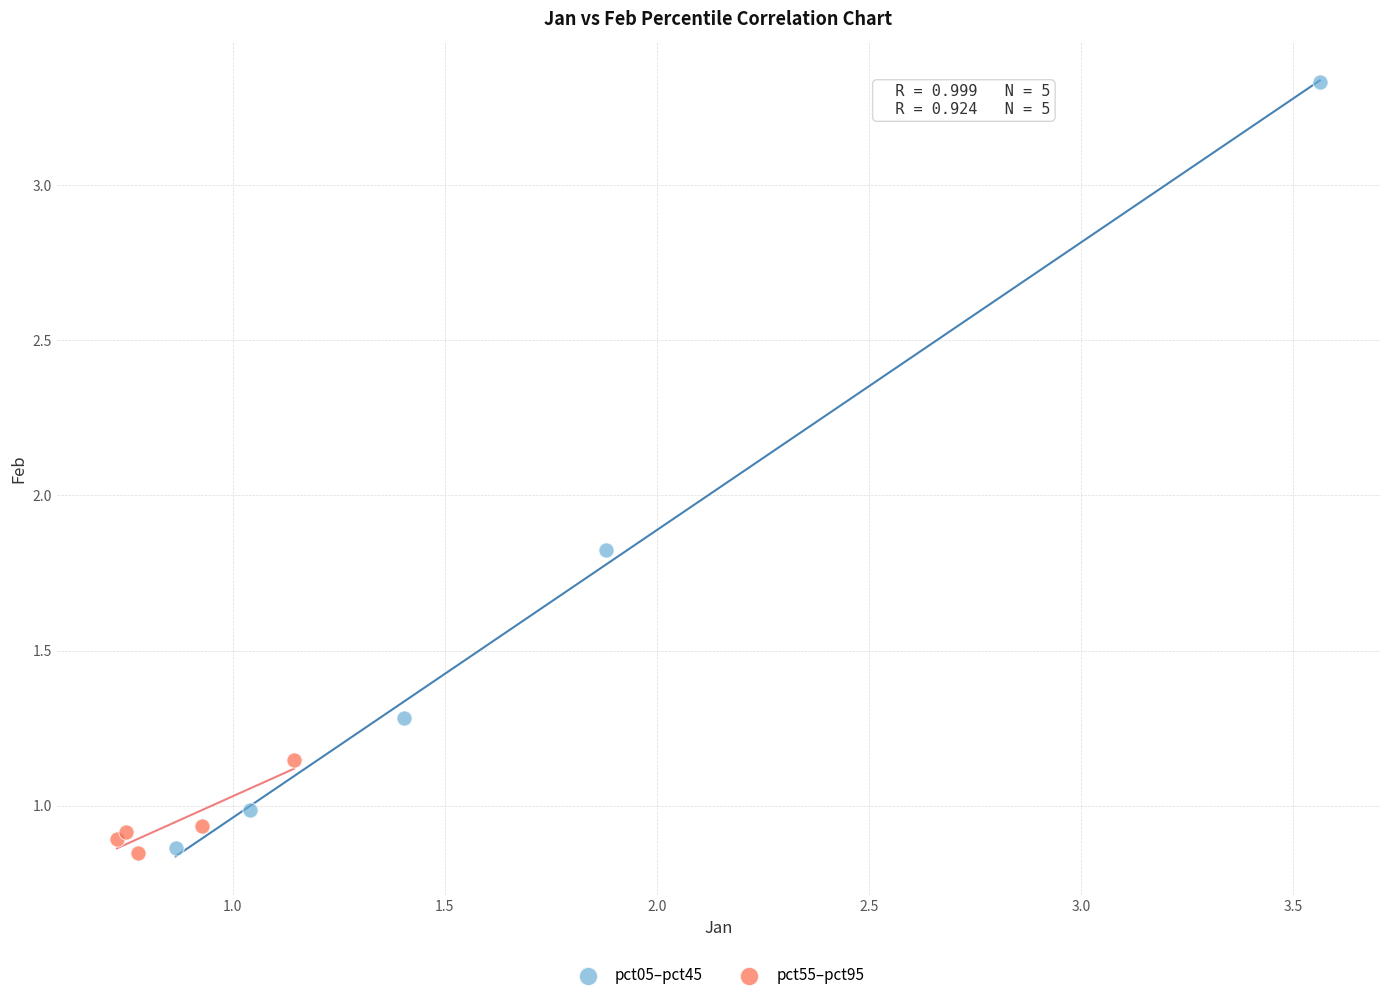

Which series reaches the maximum Y coordinate?

pct05–pct45